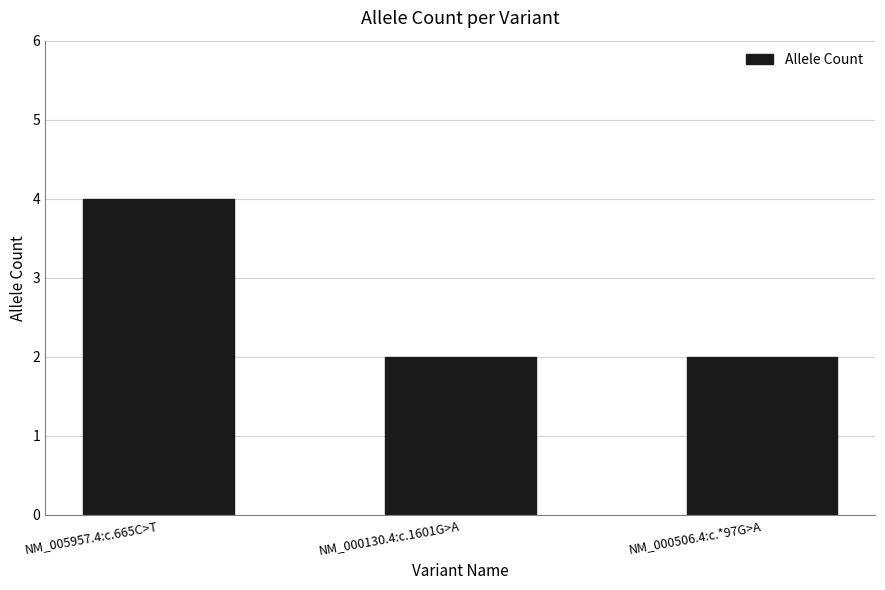

What is the label of the 2nd bar from the left?

NM_000130.4:c.1601G>A